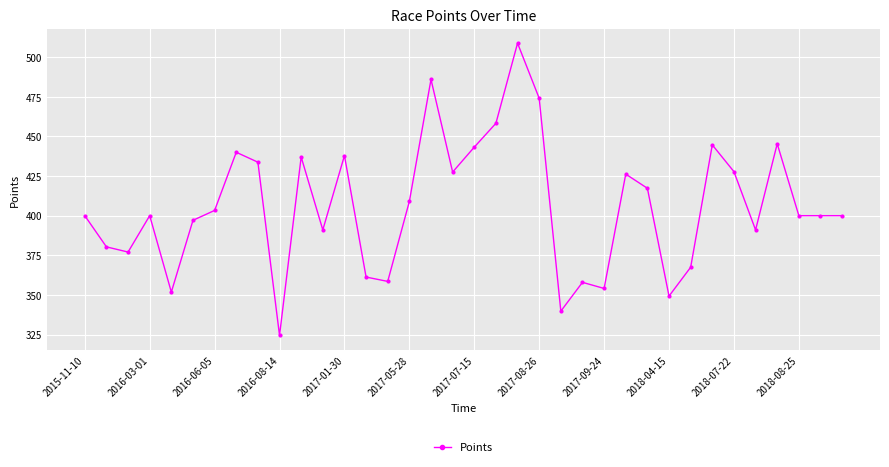

What is the smallest value displayed?

324.4